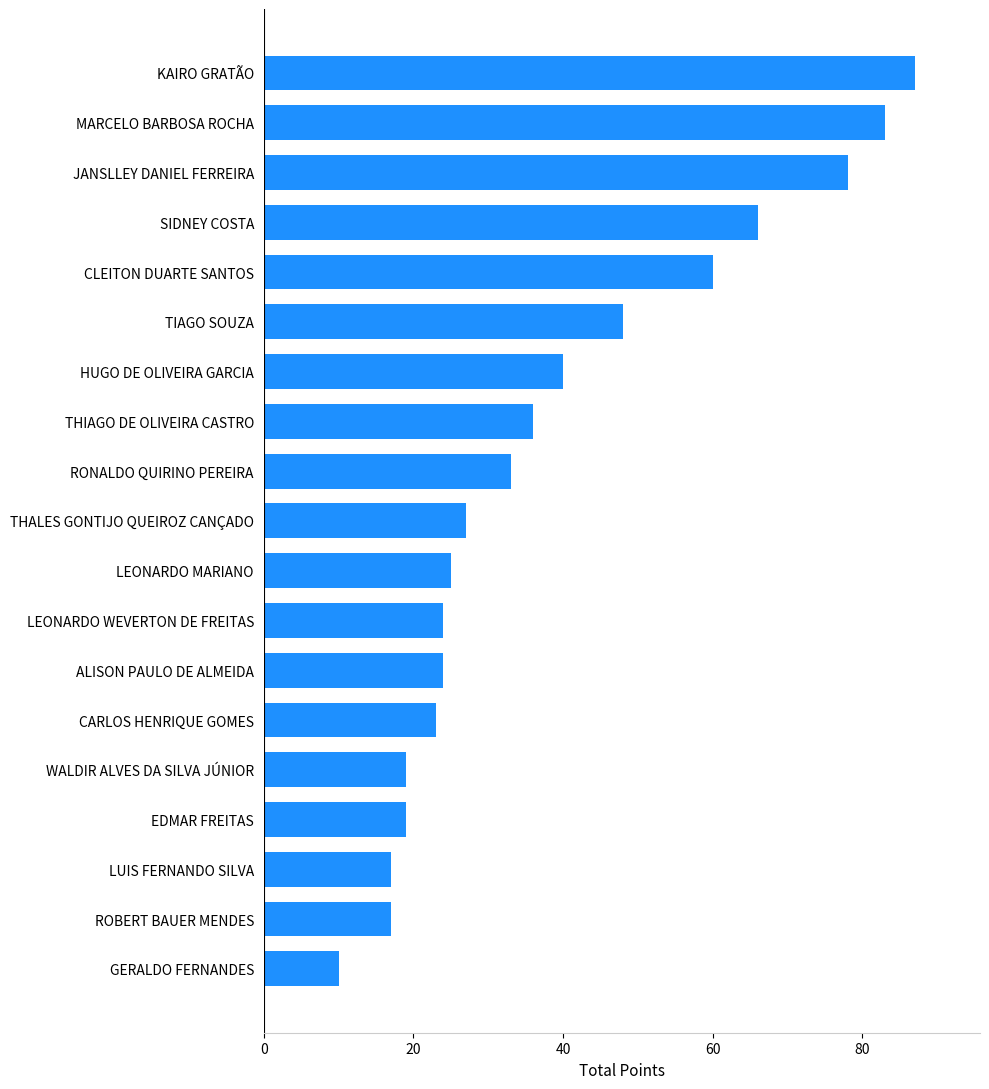

What is the approximate value at MARCELO BARBOSA ROCHA, to the nearest 5?

85